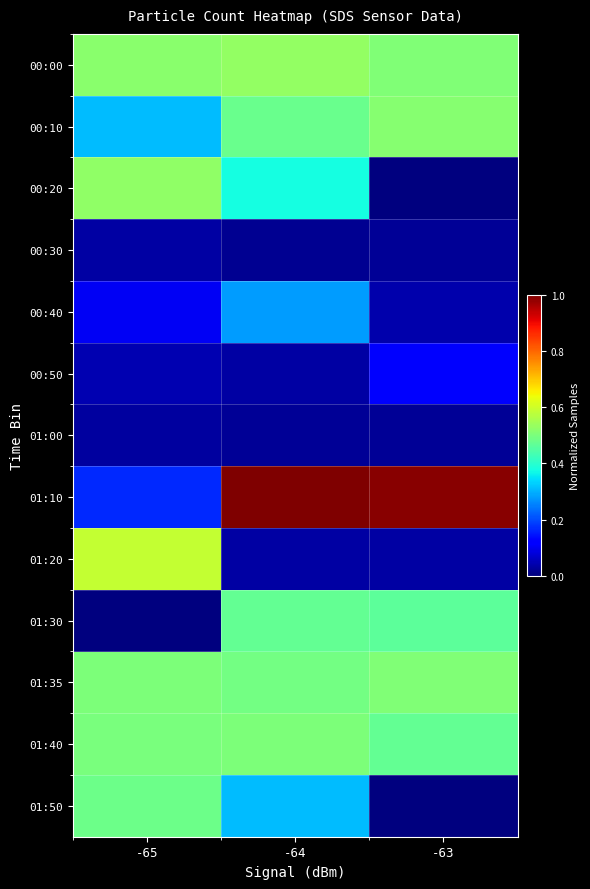

What is the maximum value shown in the chart?

1.0